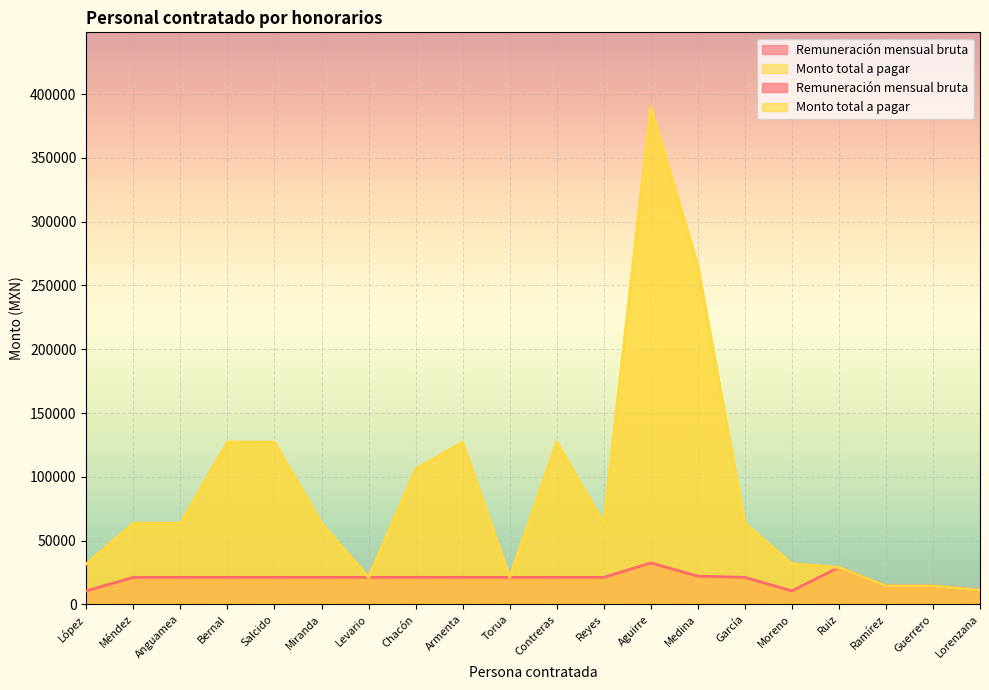

What position from the left is Anguamea?

3